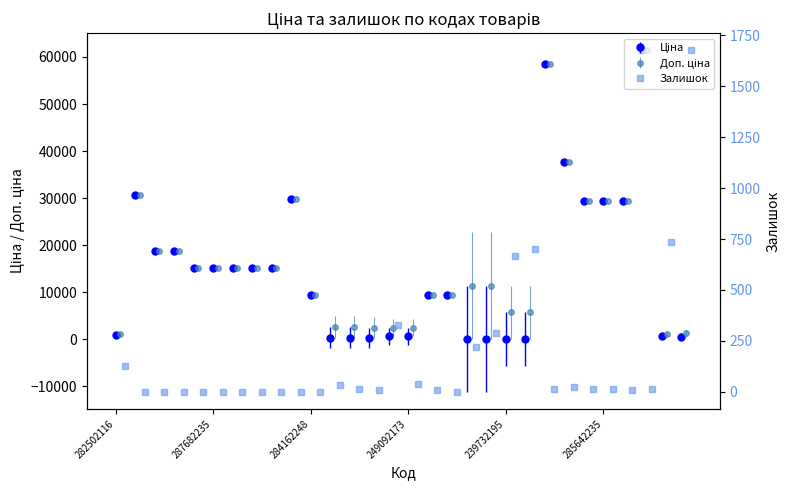

Count the number of data series in this chart.

3